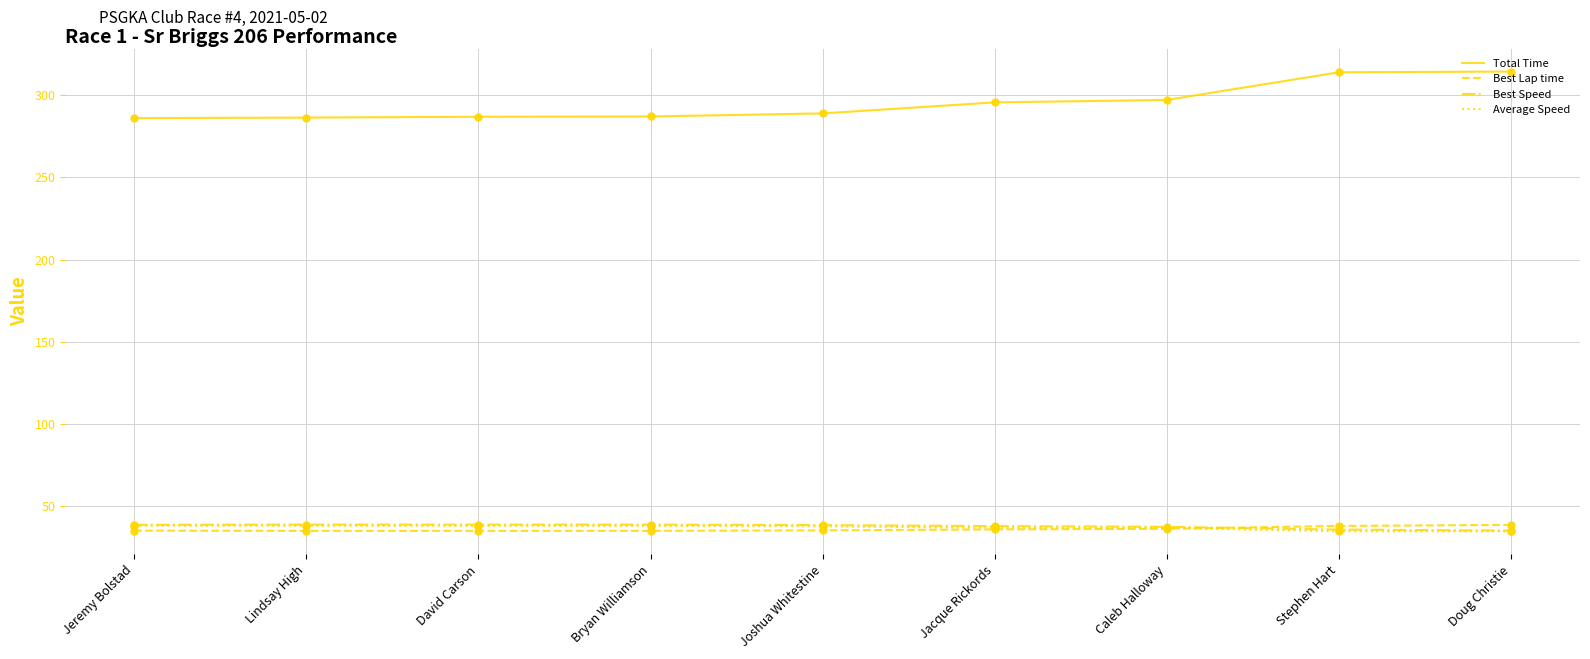

What are all the series names shown in the legend?

Total Time, Best Lap time, Best Speed, Average Speed